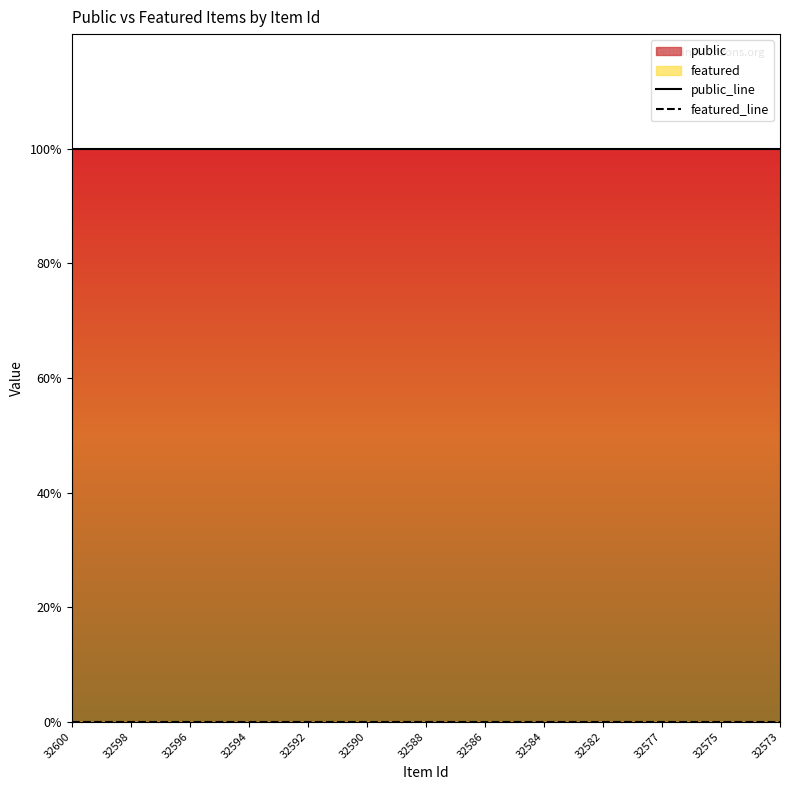

At how many categories does at least one series exceed 0?

25